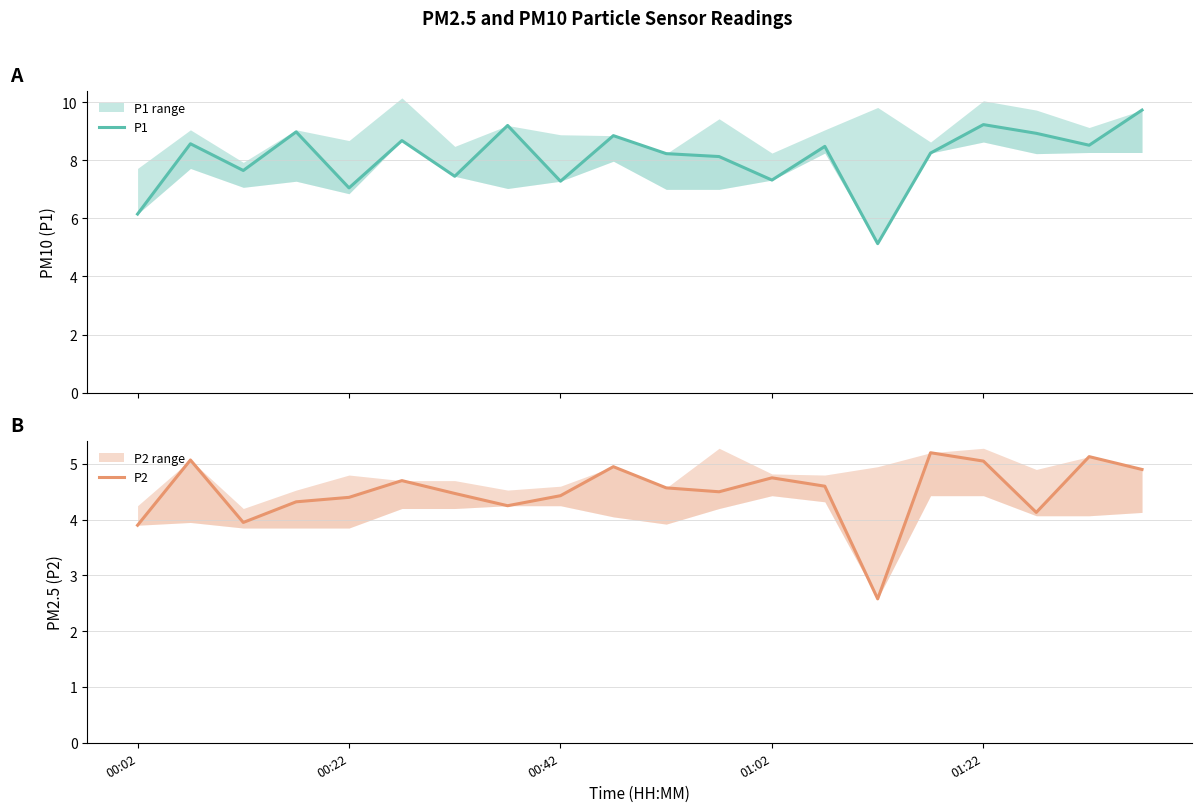

What position from the left is 18?

19